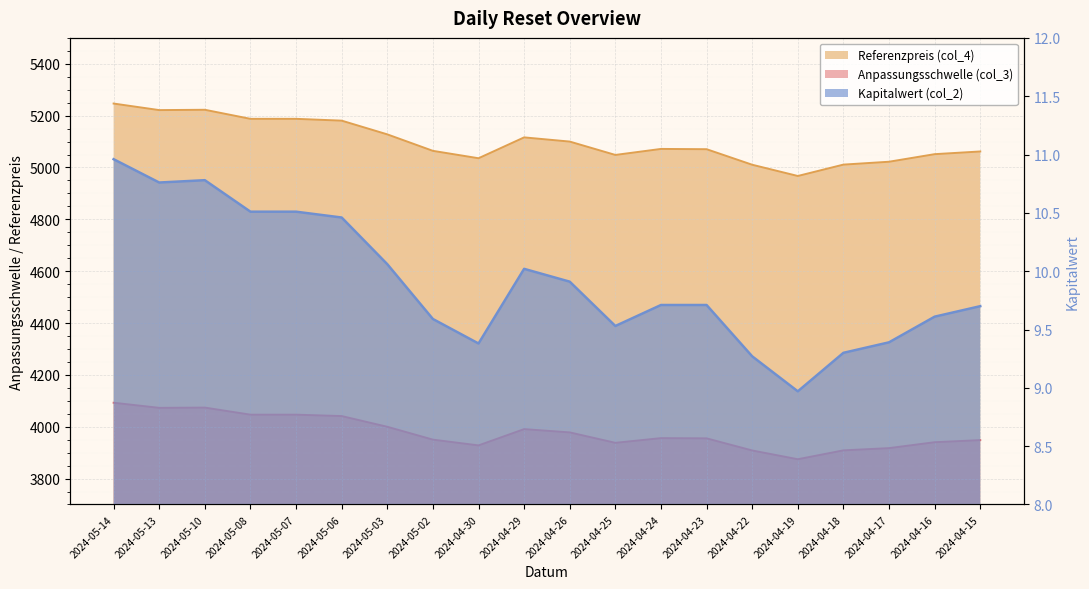

Where does the Kapitalwert (col_2) series first go above 9?

2024-05-14